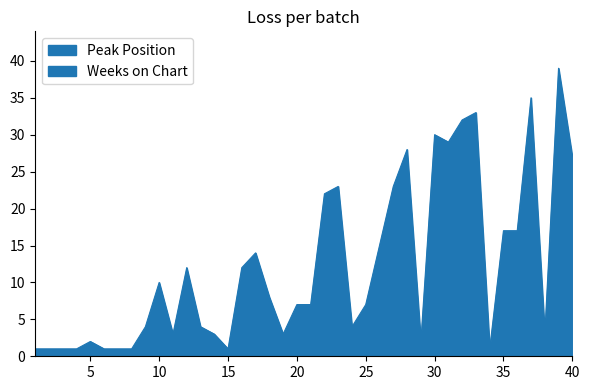

Rank the categories by value from lowest to highest.

1, 2, 3, 4, 6, 7, 8, 15, 34, 5, 29, 11, 14, 19, 38, 9, 13, 24, 20, 21, 25, 18, 10, 12, 16, 17, 26, 35, 36, 22, 23, 27, 40, 28, 31, 30, 32, 33, 37, 39